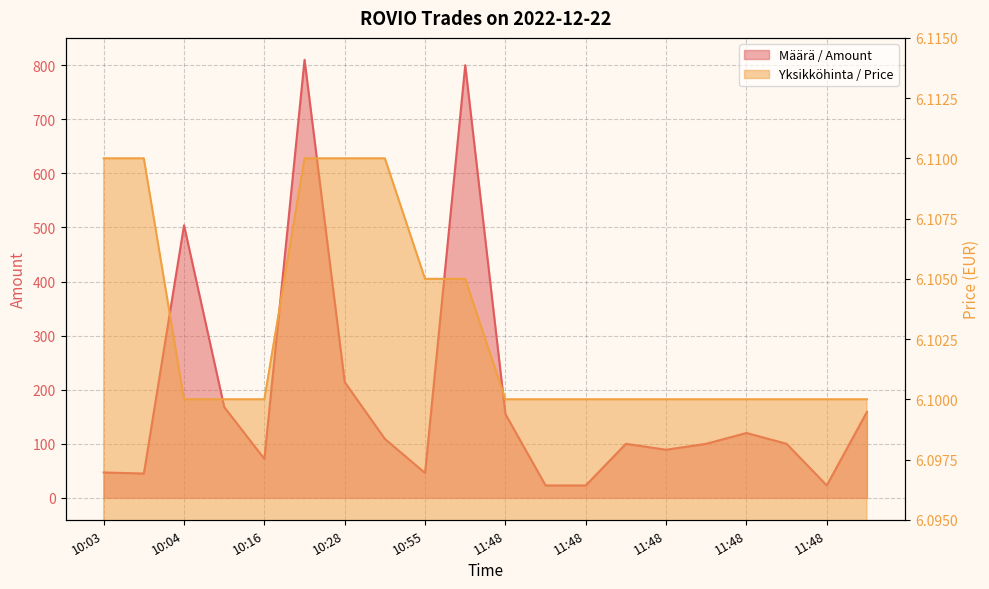

At how many categories does at least one series exceed 648?

2